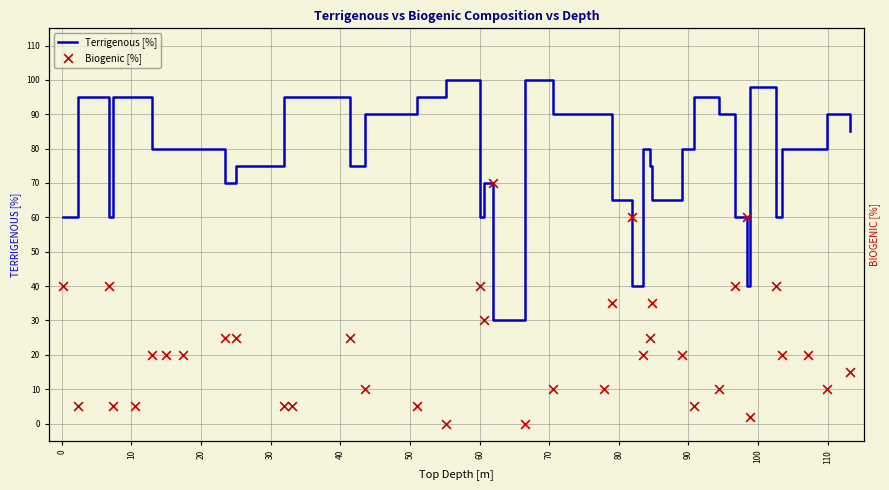

What are all the series names shown in the legend?

Terrigenous [%], Biogenic [%]